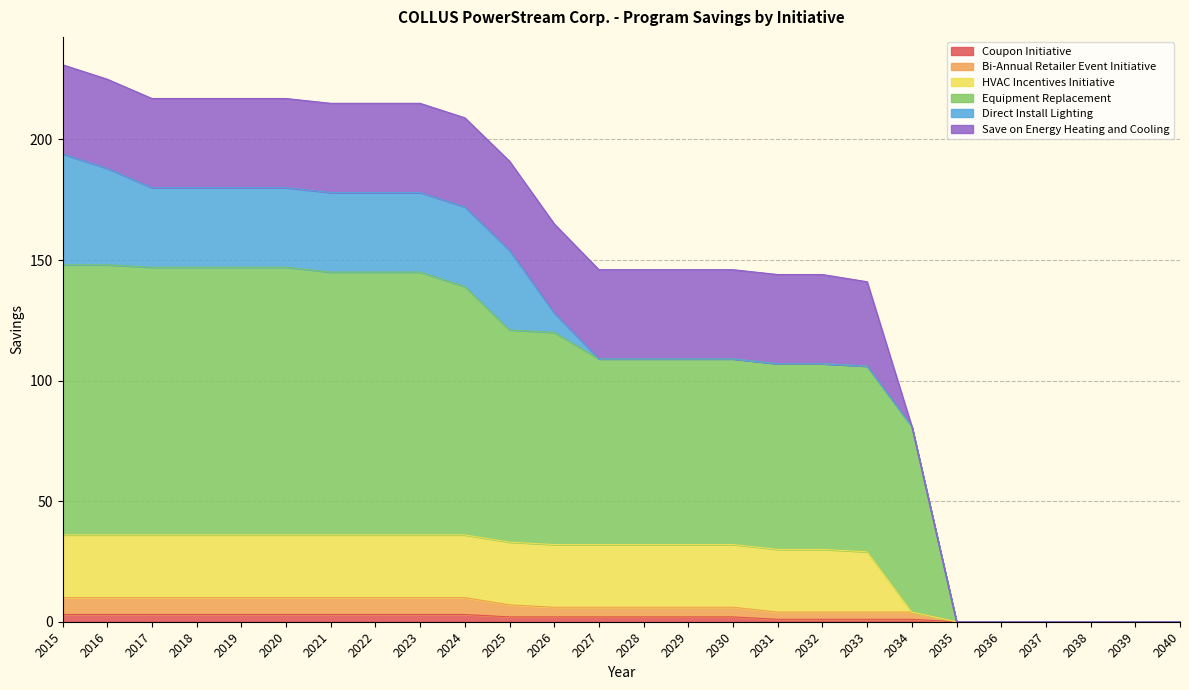

True or false: Equipment Replacement has more than 2 interior local peaks.

False